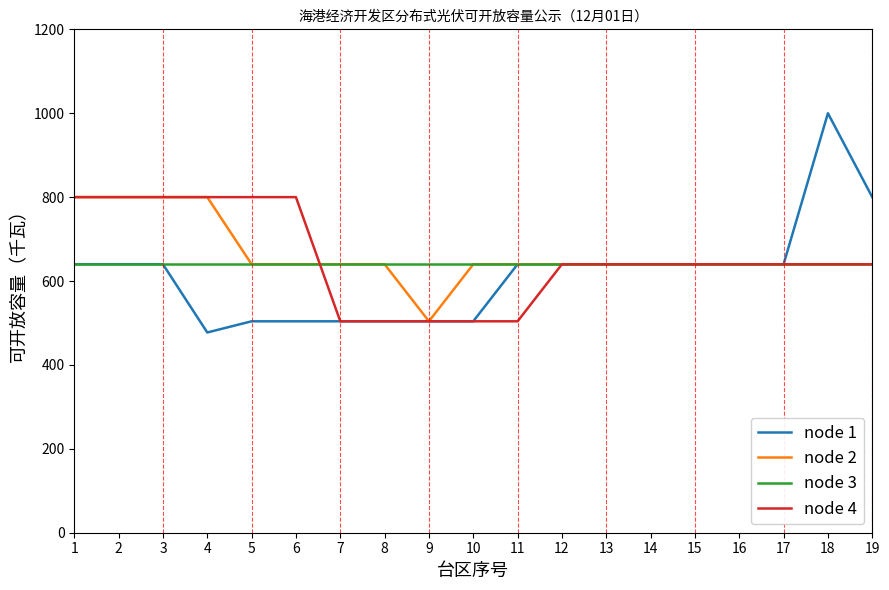

What is the sum of the node 2 values at 11 and 18?

1280.0